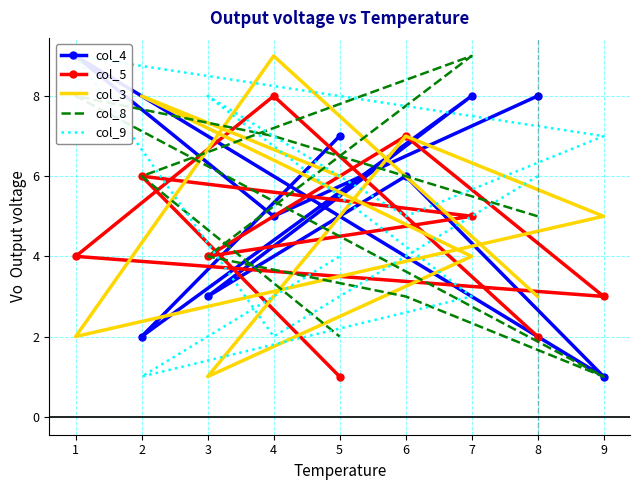

Which has a higher value, 9 or 5?

5